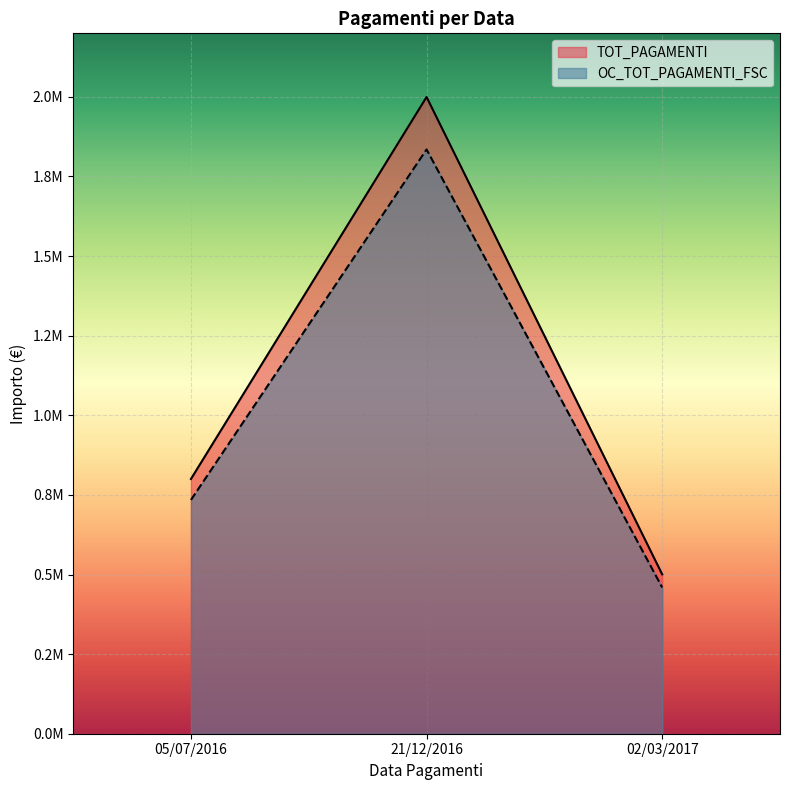

At how many categories does at least one series exceed 1295245?

1